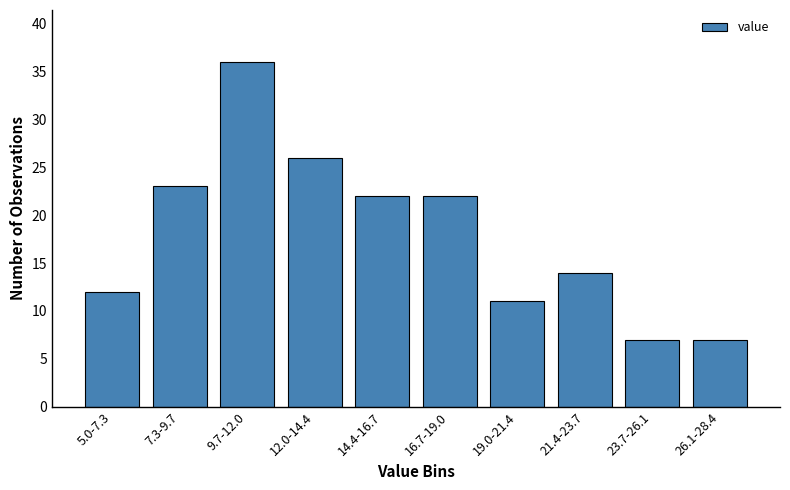

Reading left to right, list all the values displayed in this chart.

12	23	36	26	22	22	11	14	7	7